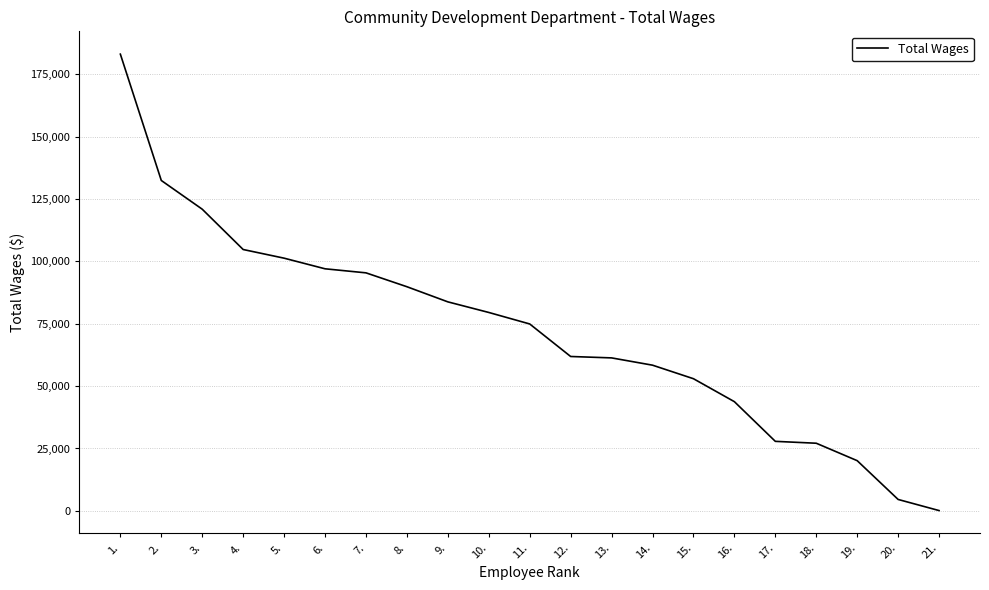

What is the difference between the values at 16. and 10.?

35755